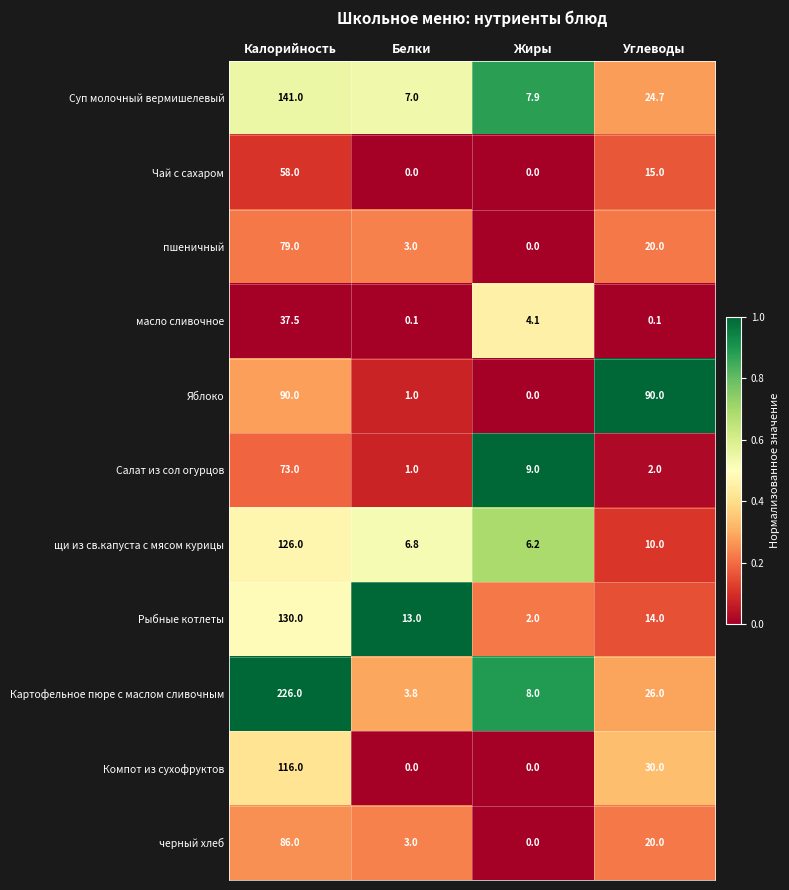

List the labels in order of Картофельное пюре с маслом сливочным value, largest first.

Калорийность, Углеводы, Жиры, Белки